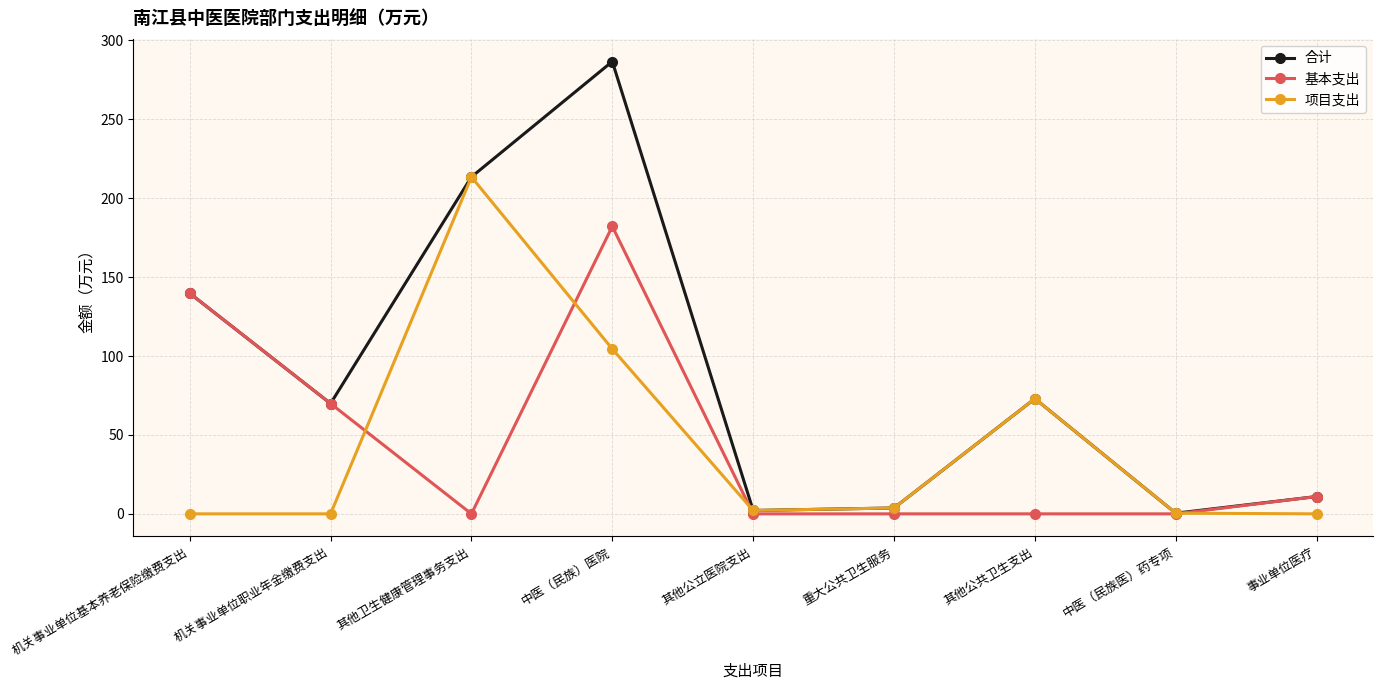

At which category does 合计 reach its first local peak?

中医（民族）医院